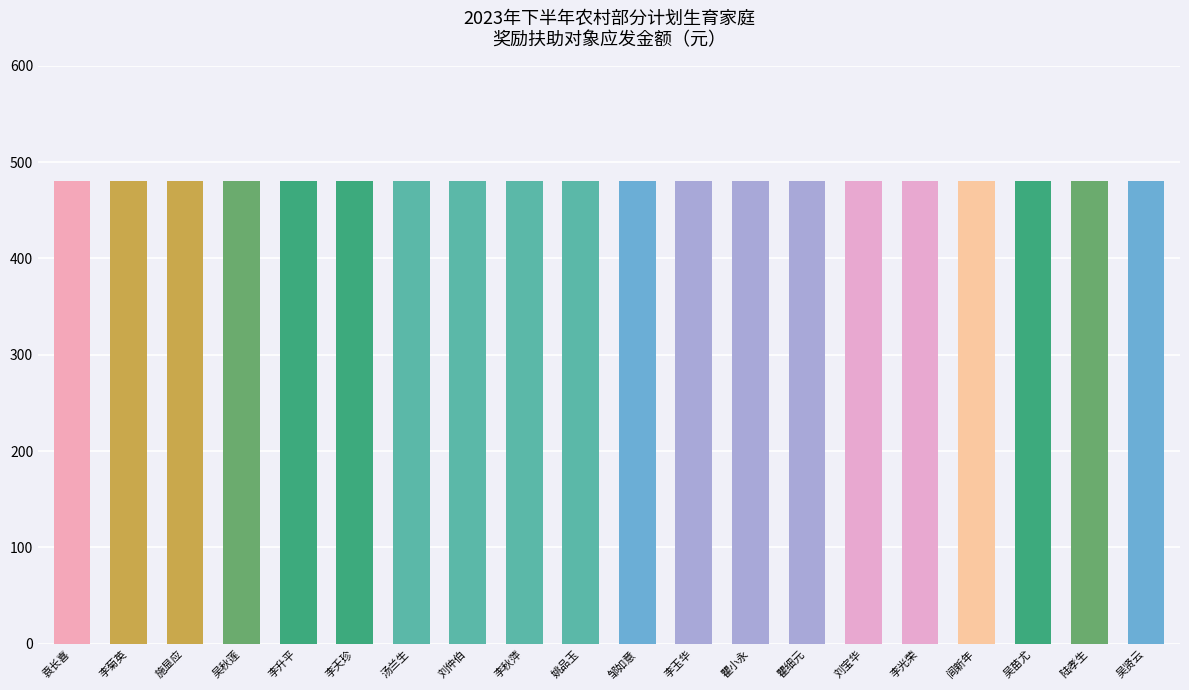

The 开始奖扶年份 series shows 539 at 2. True or false?

False